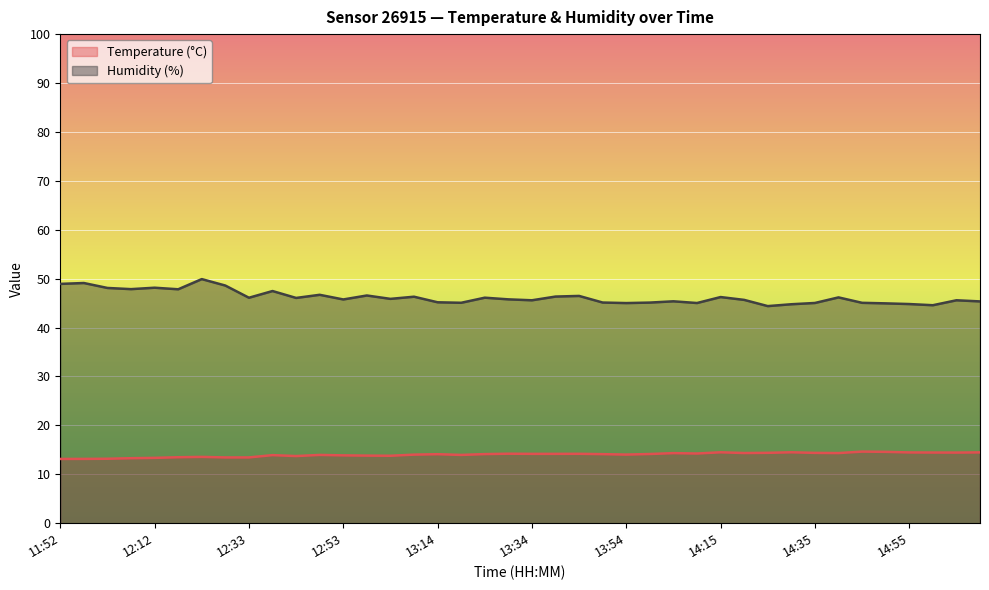

Does the chart display data point markers on the line(s)?

No